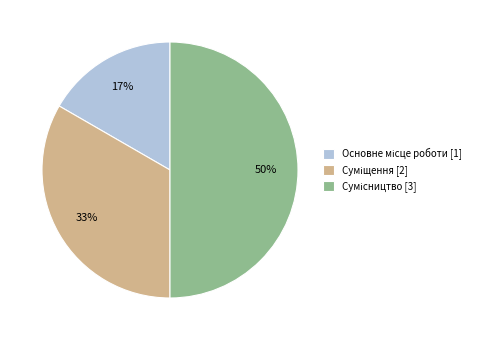

To the nearest percent, what is the difference between the largest and smallest slice percentages?

33%